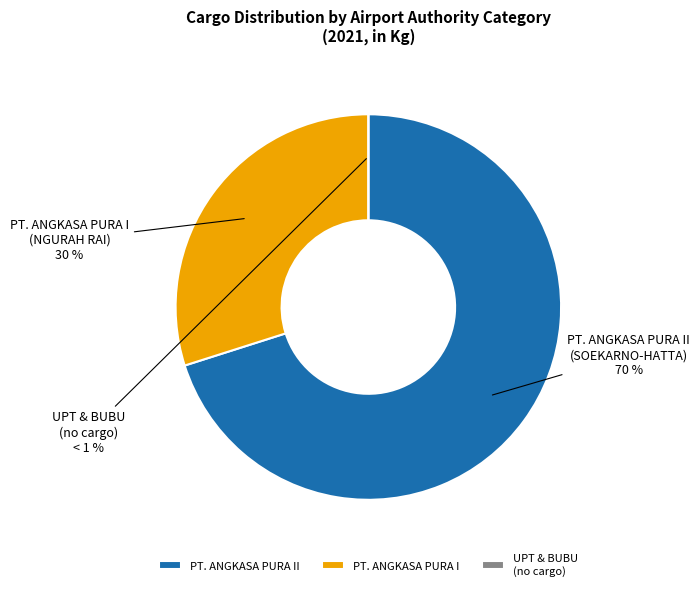

The PT. ANGKASA PURA I slice represents 30% of the pie. True or false?

True